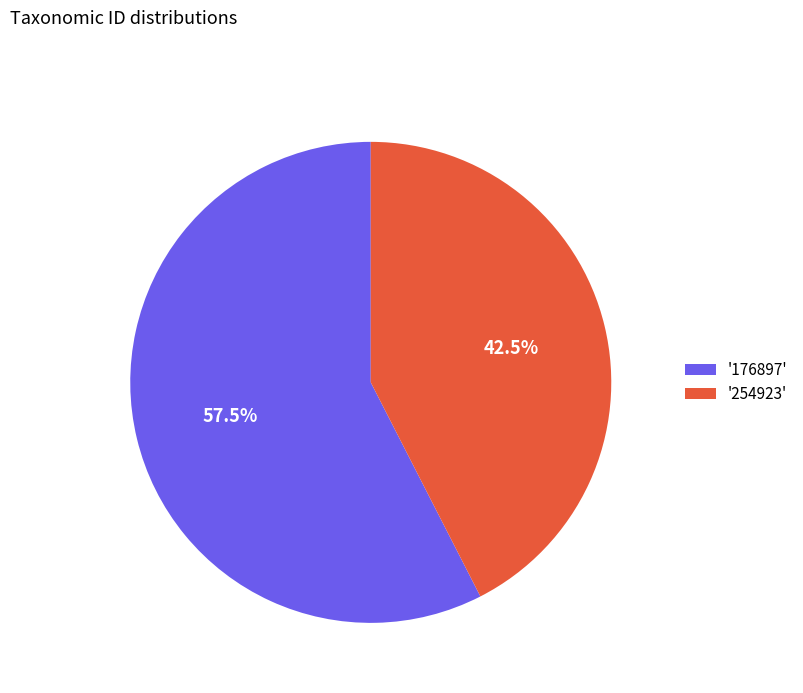

Which slice is the smallest?

'254923'